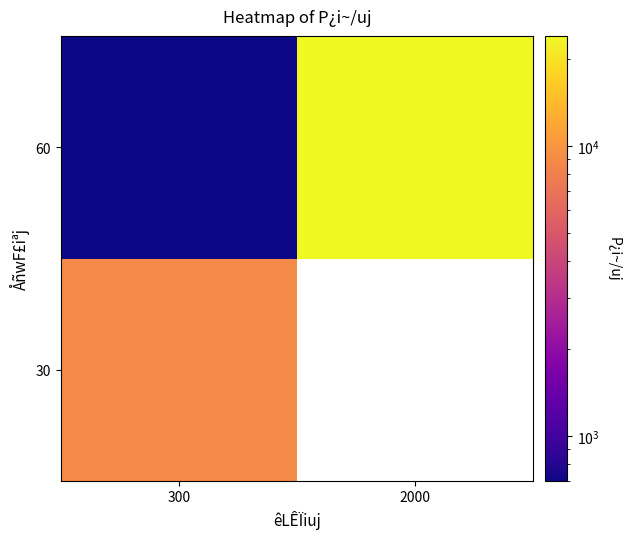

Rank the categories by 60 value from lowest to highest.

300, 2000